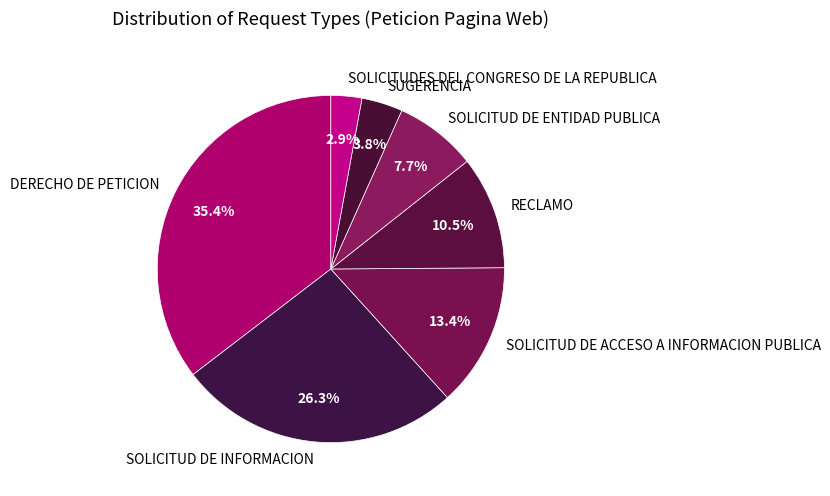

Count the number of slices in the pie.

7